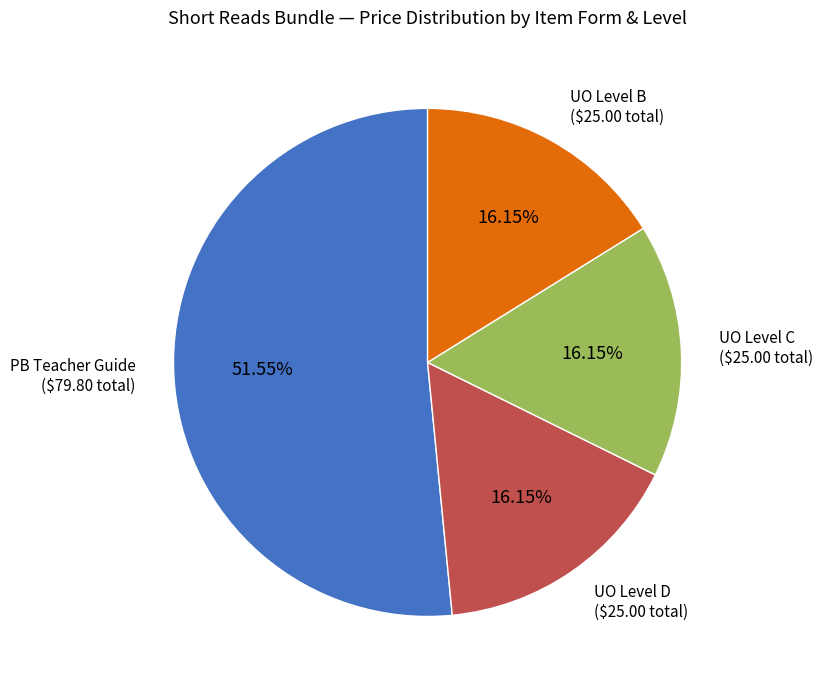

Is there a majority slice in this chart?

Yes